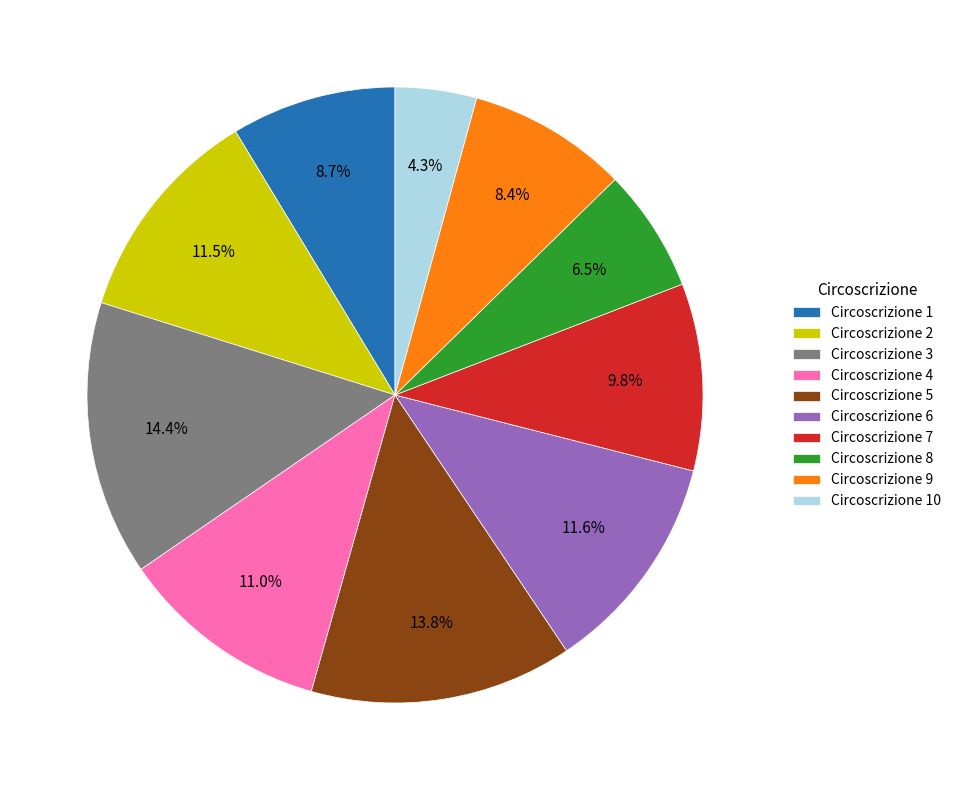

Count the number of slices in the pie.

10